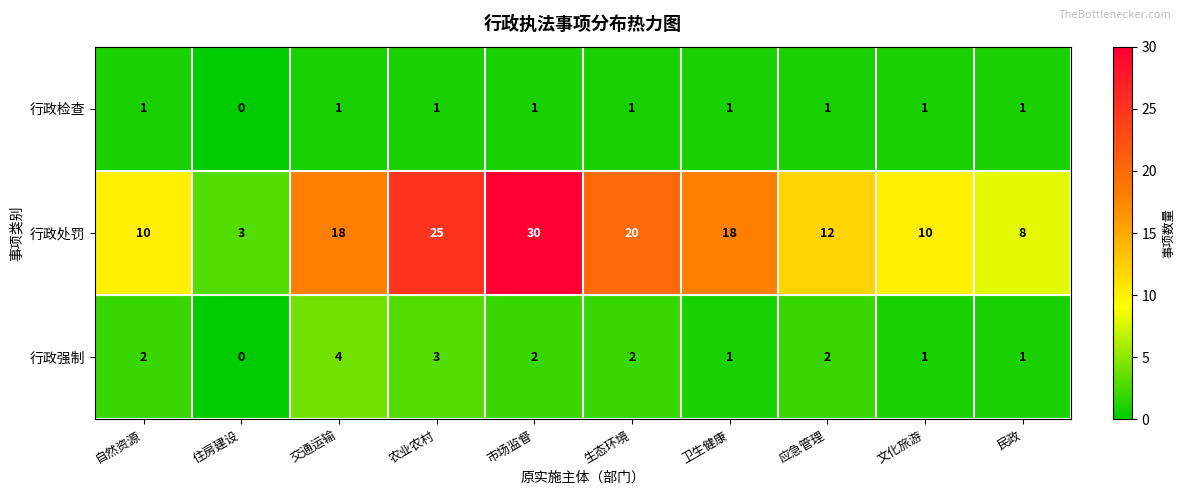

At which category does the chart reach its peak across all series?

市场监督